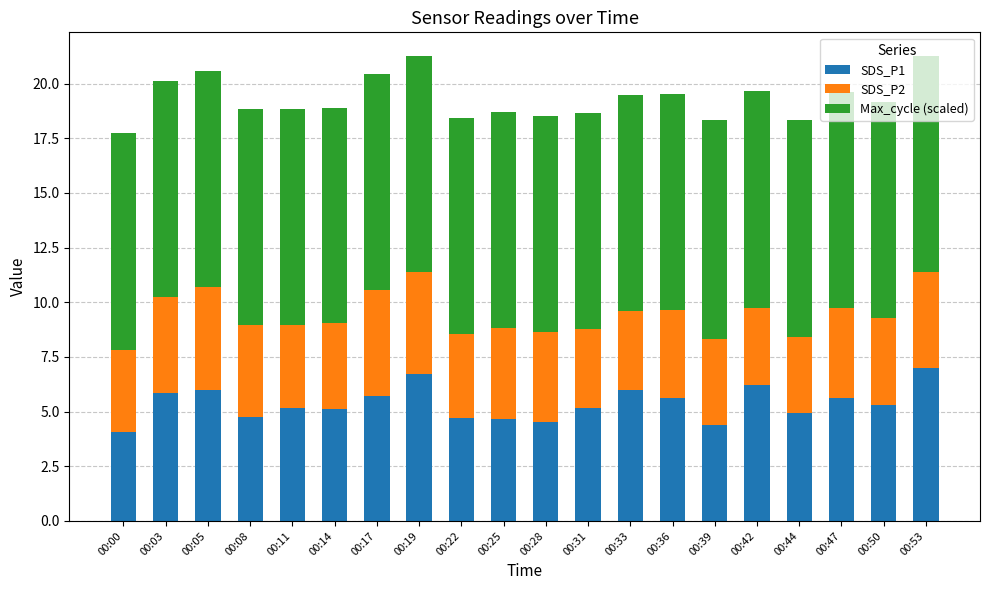

What is the minimum value for SDS_P1?

4.1